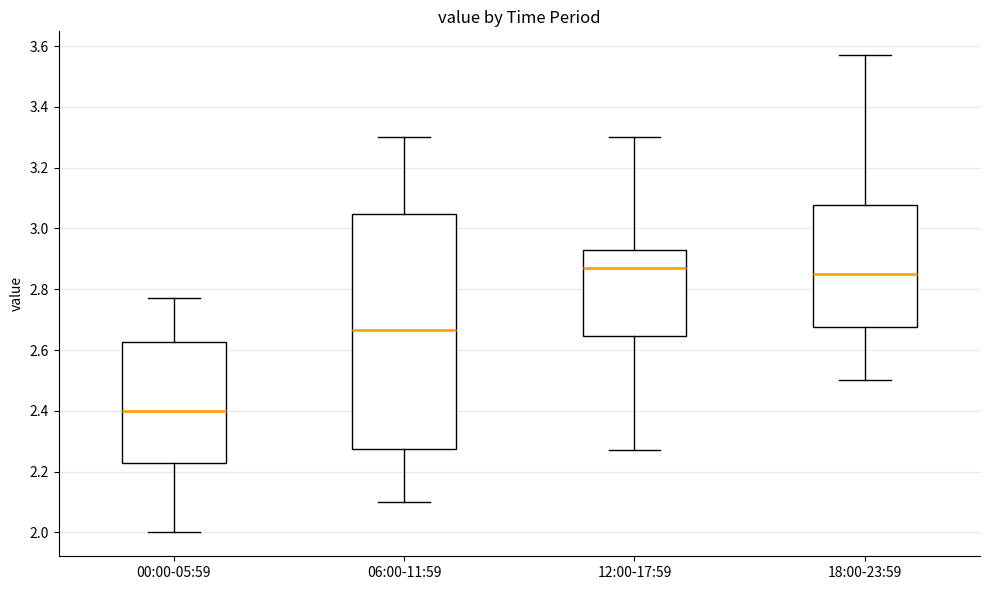

Which box has the lowest median line?

00:00-05:59